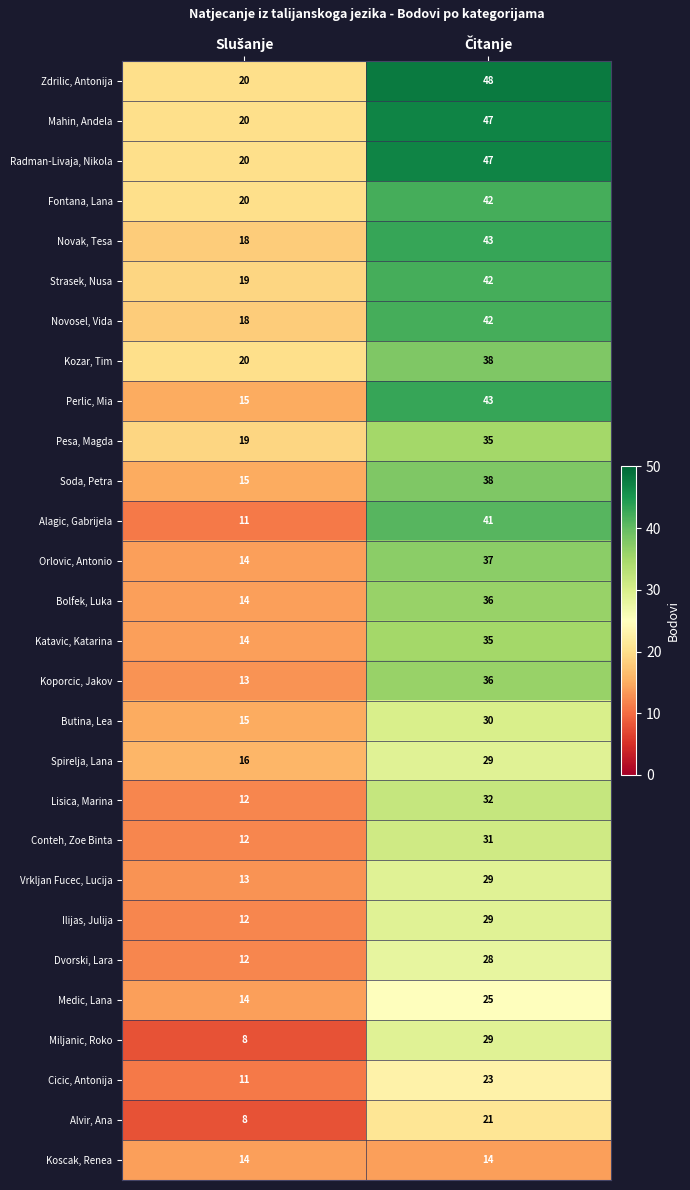

What is the maximum value shown in the chart?

48